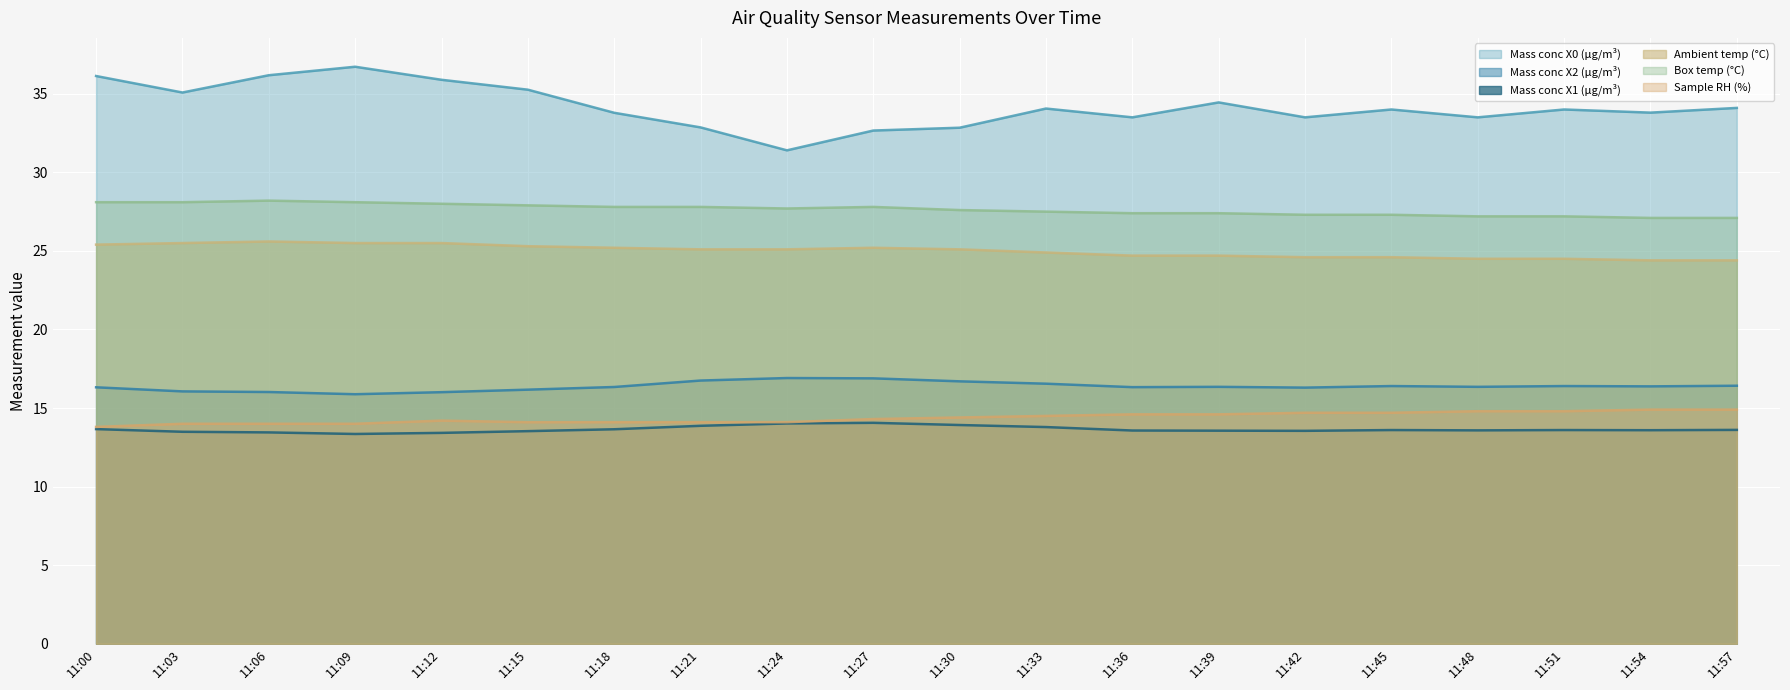

True or false: Box temp (°C) and Sample RH (%) cross at least once.

False